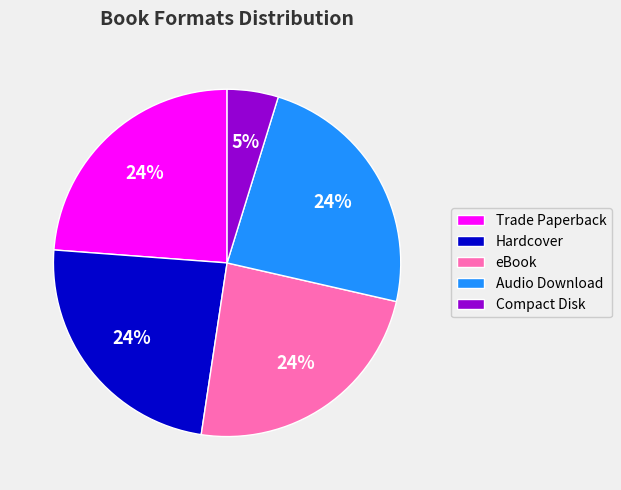

Which category has the smallest portion of the pie?

Compact Disk